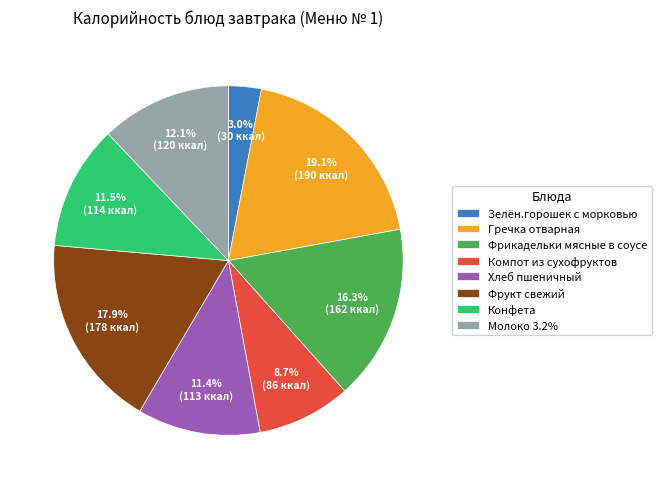

Is the sum of Фрикадельки мясные в соусе and Конфета greater than half?

No